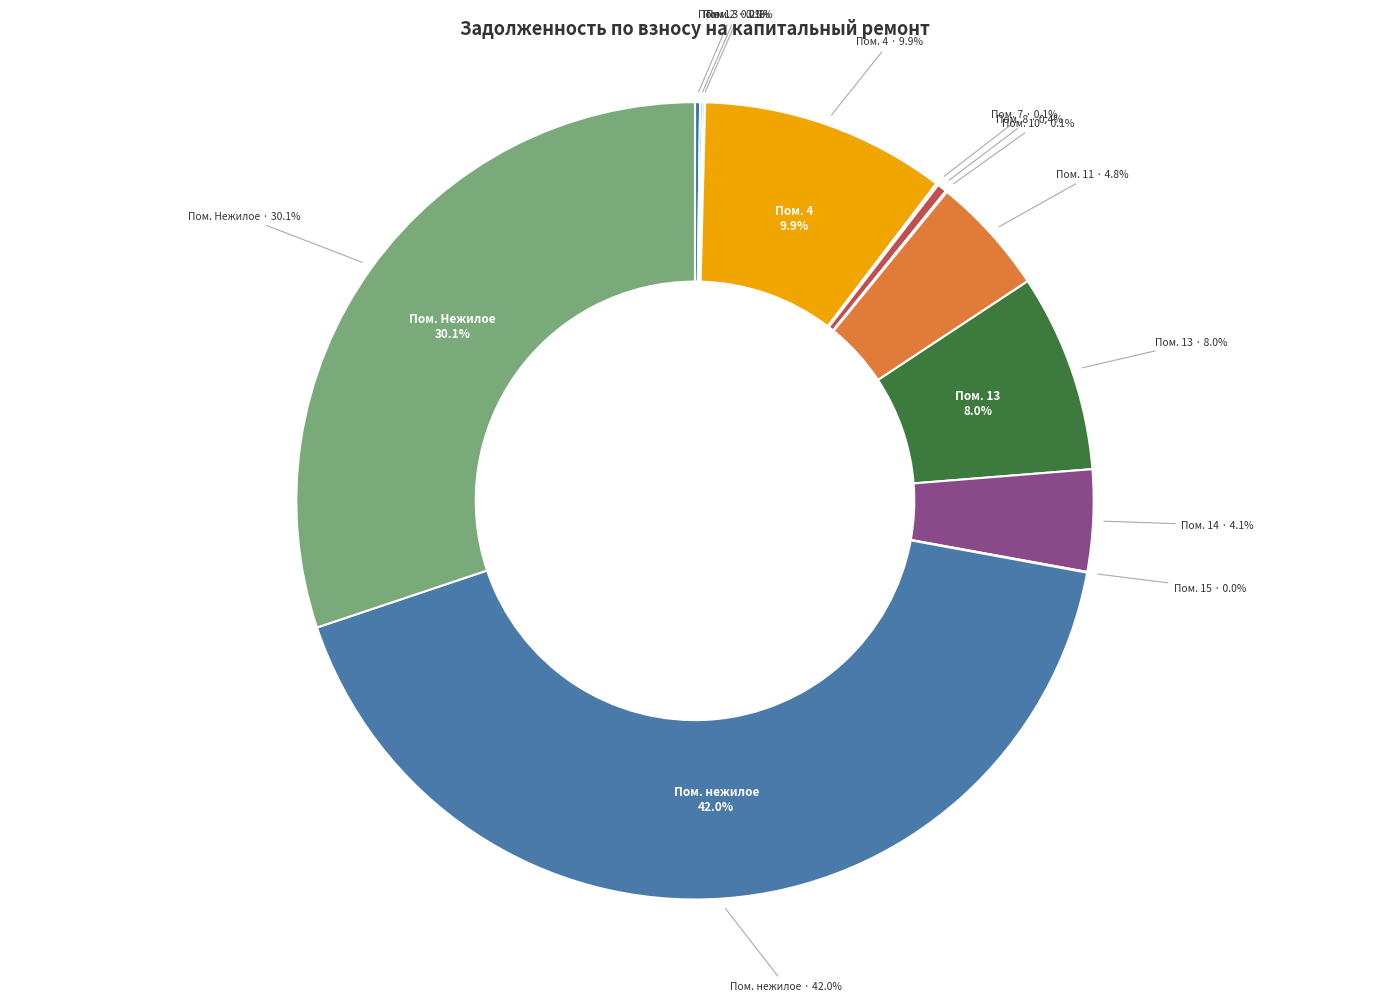

What is the largest slice in the pie chart?

нежилое